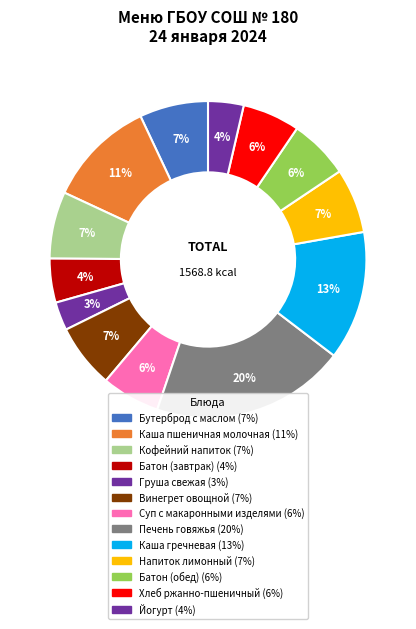

Which slice is the smallest?

Груша свежая